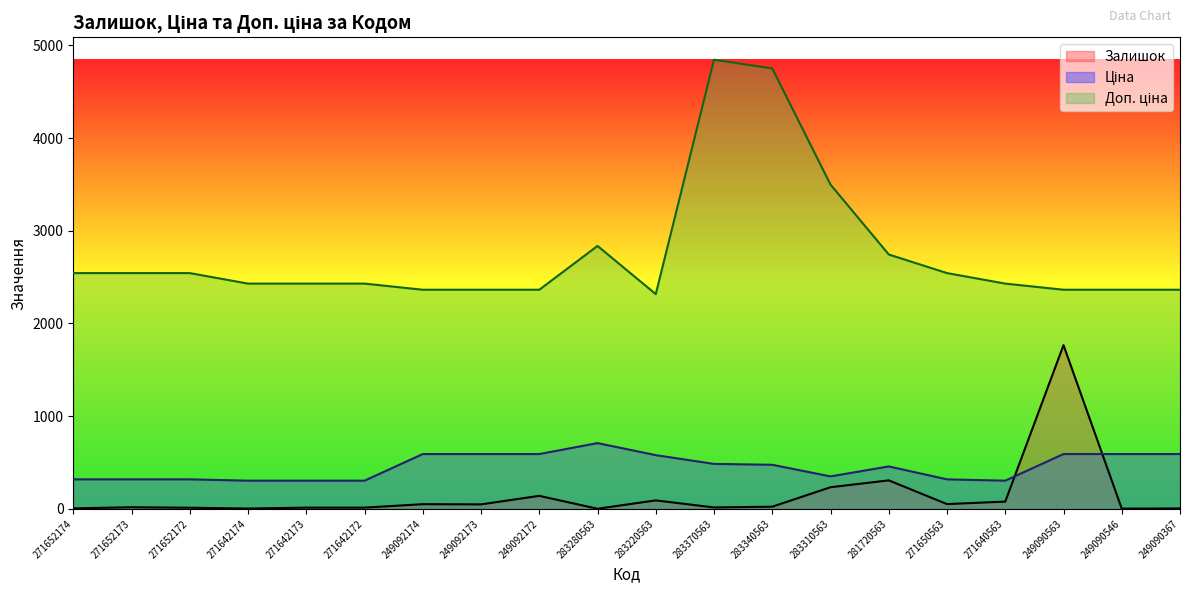

Which label corresponds to the smallest value in the chart?

283280563